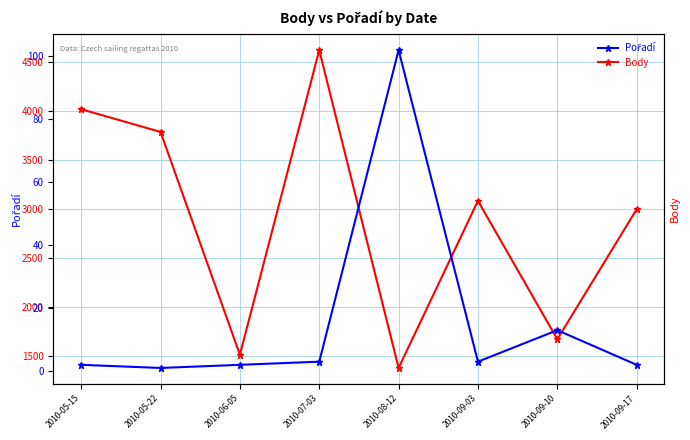

True or false: Pořadí and Body cross at least once.

False